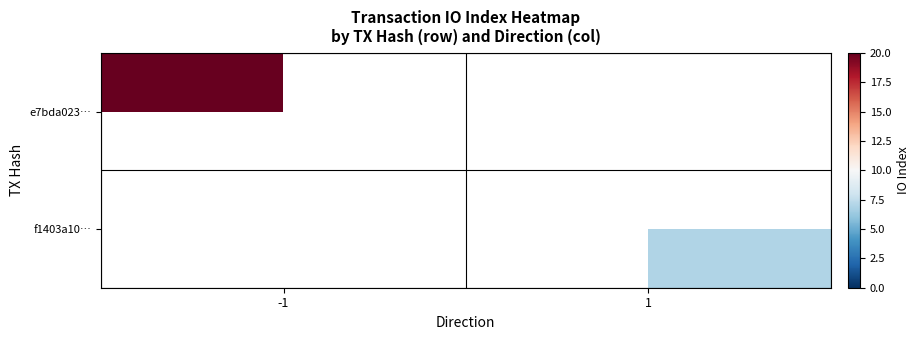

What is the total value across all series at 1?

7